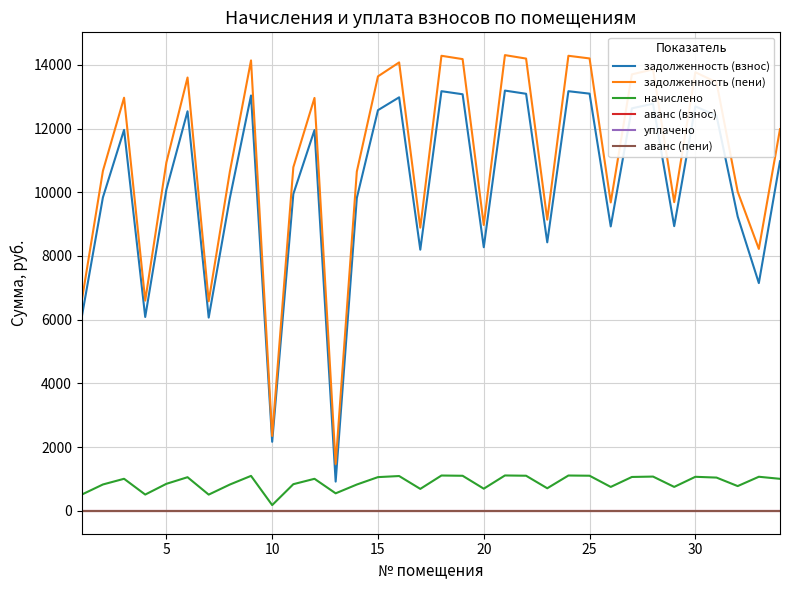

At how many categories does at least one series exceed 7806?

29